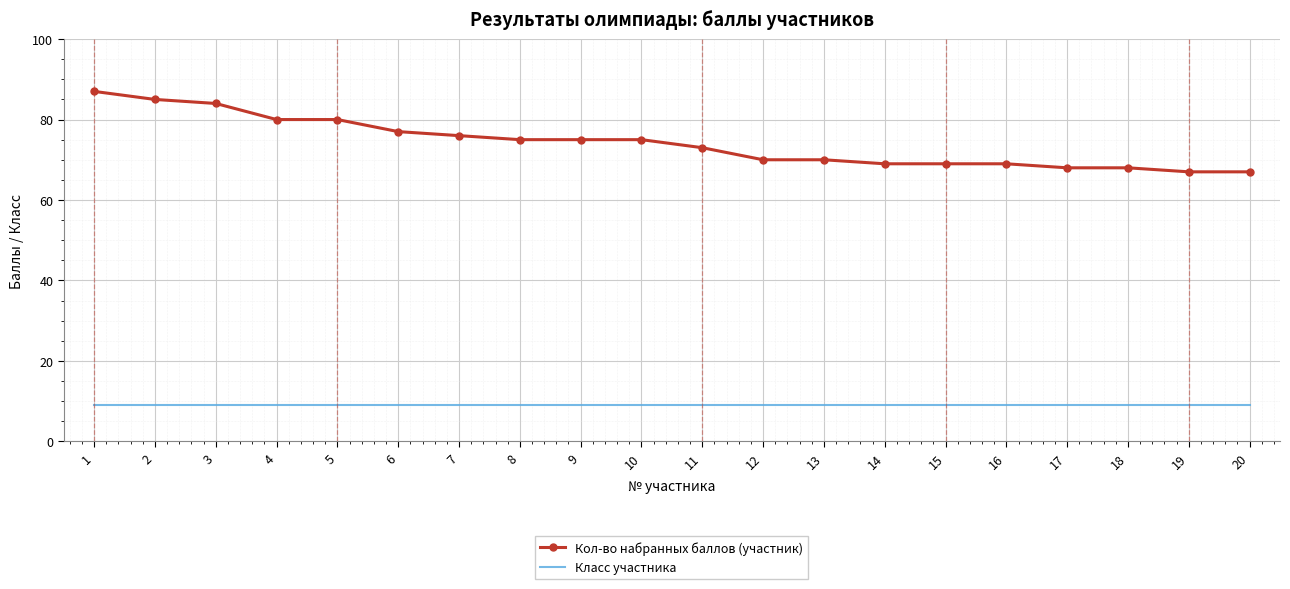

Reading right to left, transcribe all the data shown in this chart.

Кол-во набранных баллов (участник): 67	67	68	68	69	69	69	70	70	73	75	75	75	76	77	80	80	84	85	87
Класс участника: 9	9	9	9	9	9	9	9	9	9	9	9	9	9	9	9	9	9	9	9